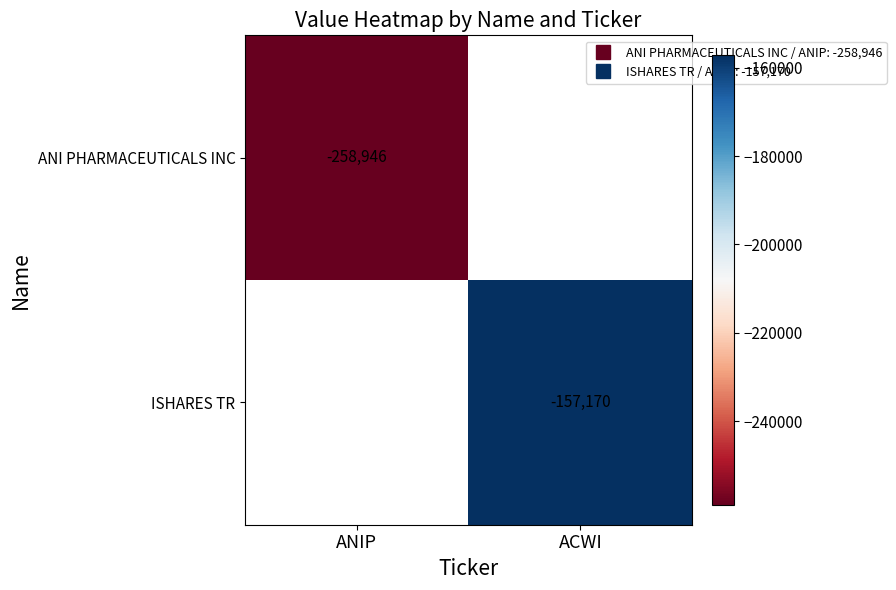

What value does the ANI PHARMACEUTICALS INC series have at ANIP?

-258946.0